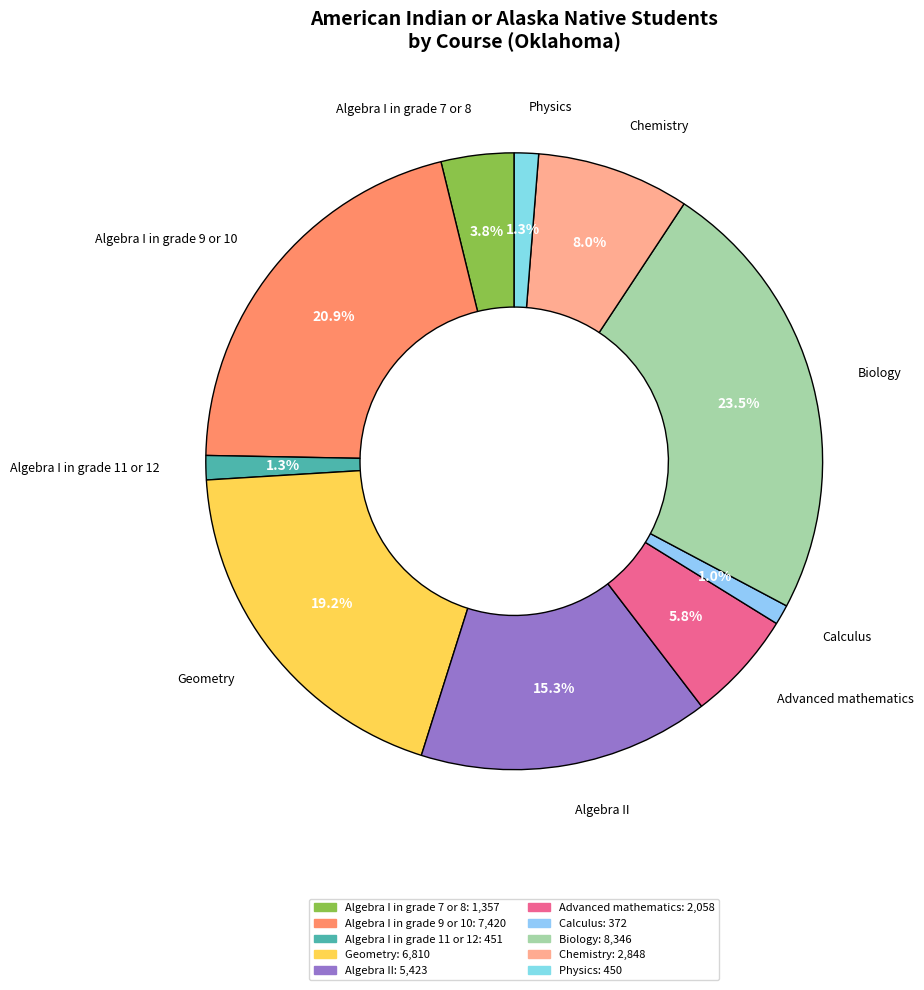

To the nearest percent, what is the difference between the largest and smallest slice percentages?

22%